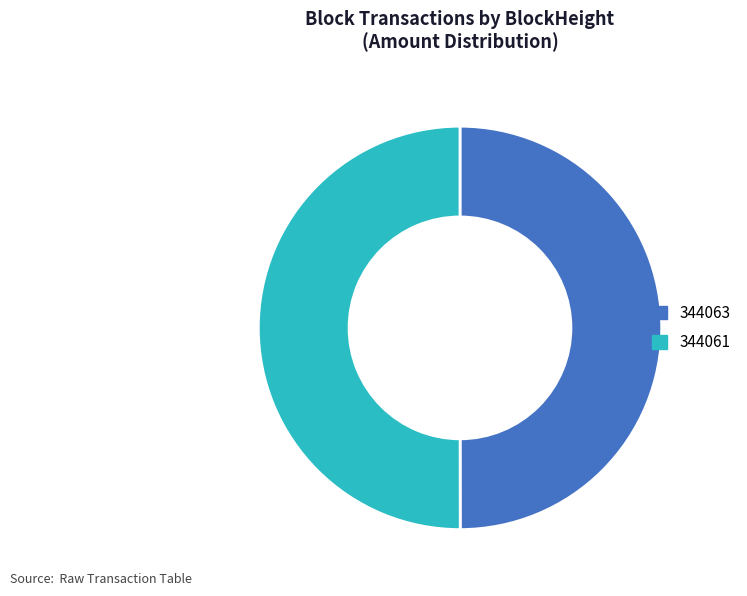

Do 344061 and 344063 together represent more than half of the pie?

Yes